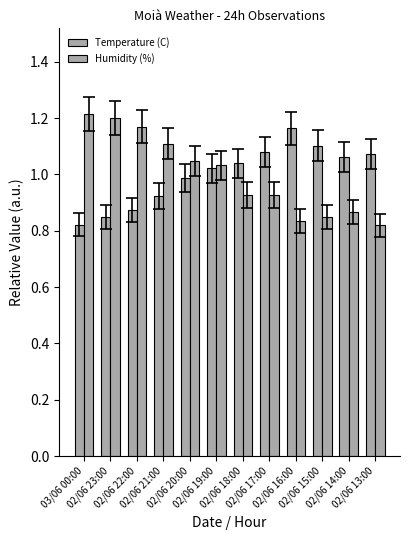

Reading right to left, list all the values displayed in this chart.

Temperature (C): 1.1	1.1	1.1	1.2	1.1	1.0	1.0	1.0	0.9	0.9	0.9	0.8
Humidity (%): 0.8	0.9	0.9	0.8	0.9	0.9	1.0	1.0	1.1	1.2	1.2	1.2